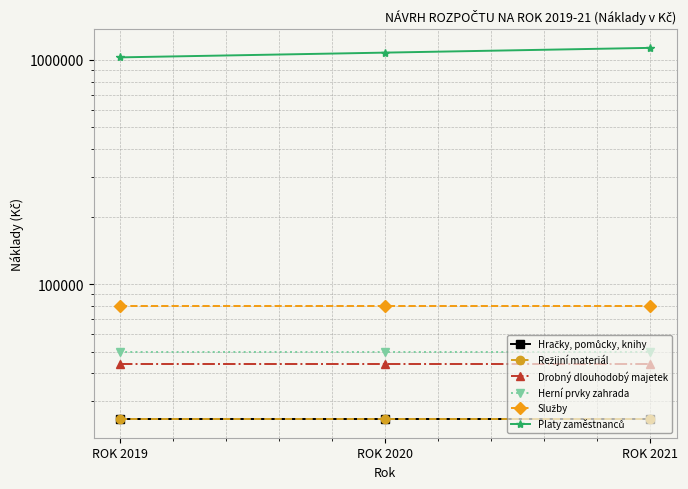

How many distinct data groups are displayed?

6